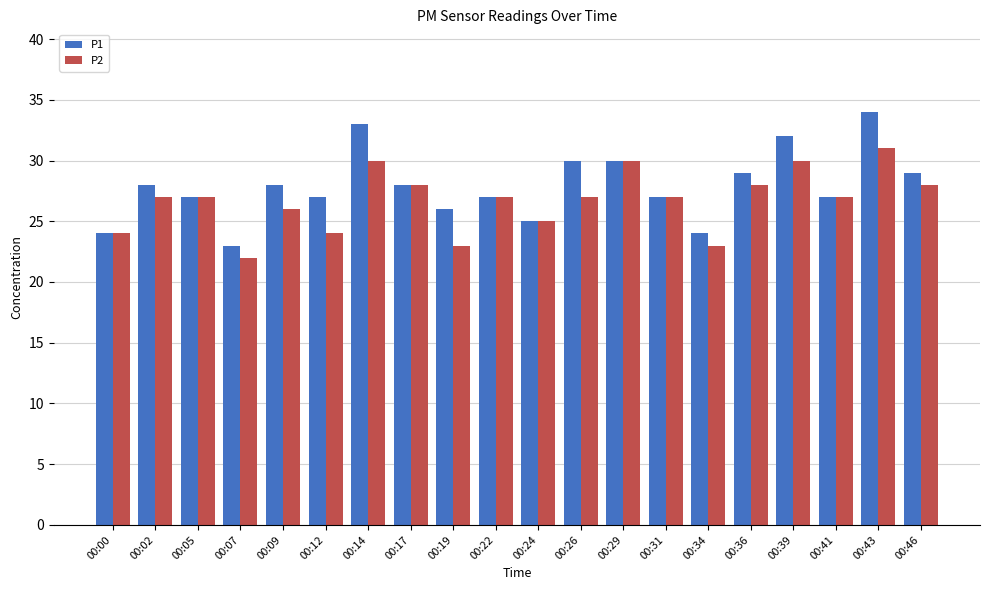

Rank the series at 00:39 from lowest to highest value.

P2, P1